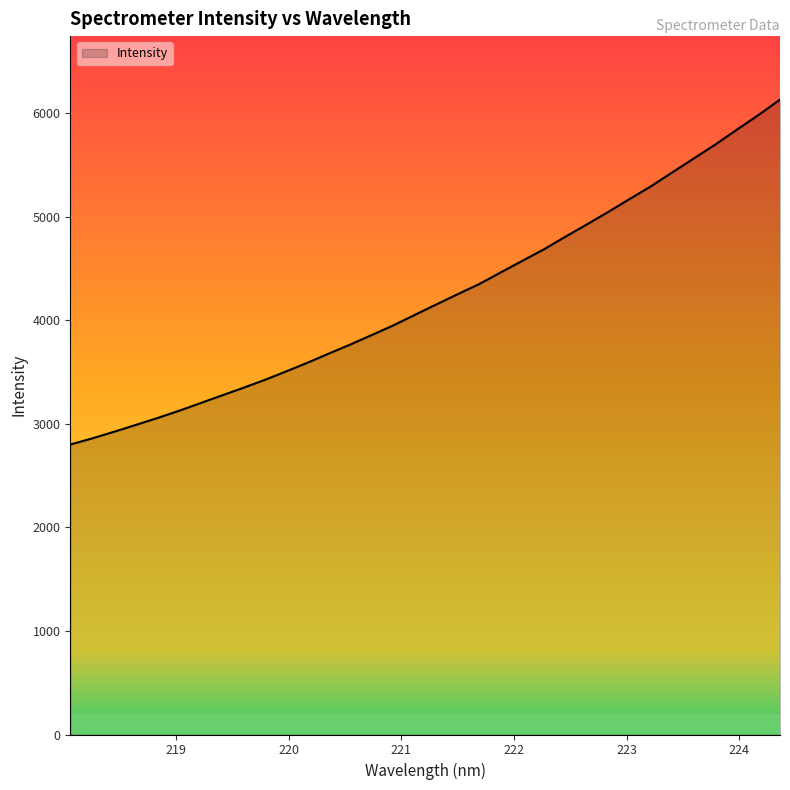

True or false: the data has more than 1 interior local peaks.

False